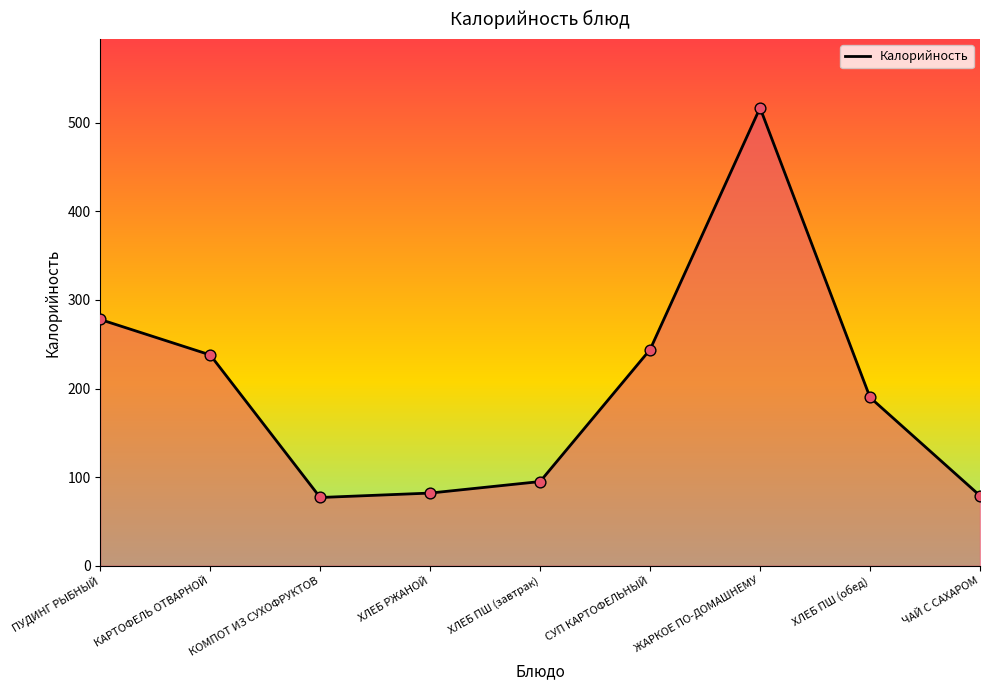

What is the change in value from КОМПОТ ИЗ СУХОФРУКТОВ to СУП КАРТОФЕЛЬНЫЙ?

+167